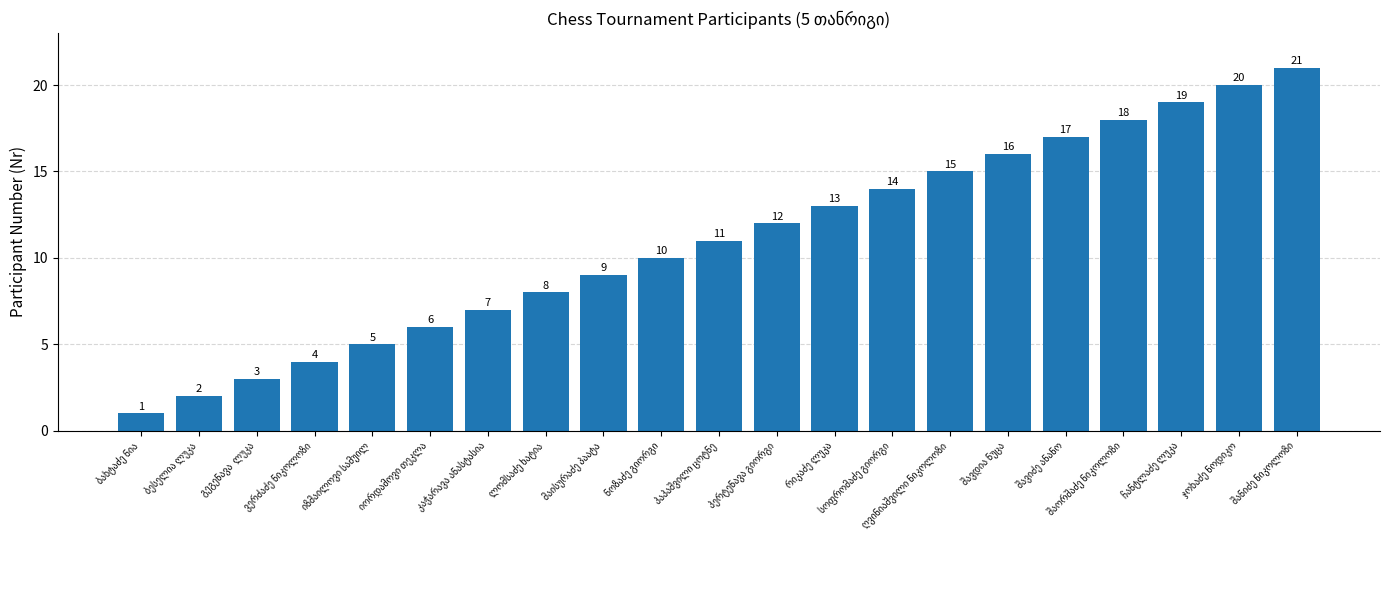

What is the greatest value displayed?

21